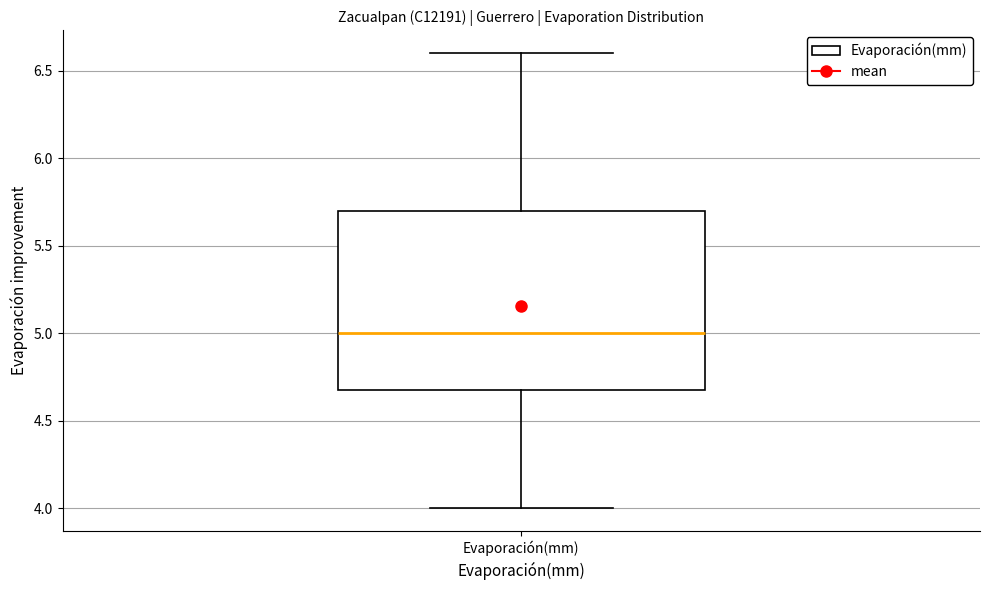

Where does the upper whisker of the box for Evaporación(mm) end on the y-axis? The values are not printed on the chart, so give them approximately, as read against the axis.

6.6